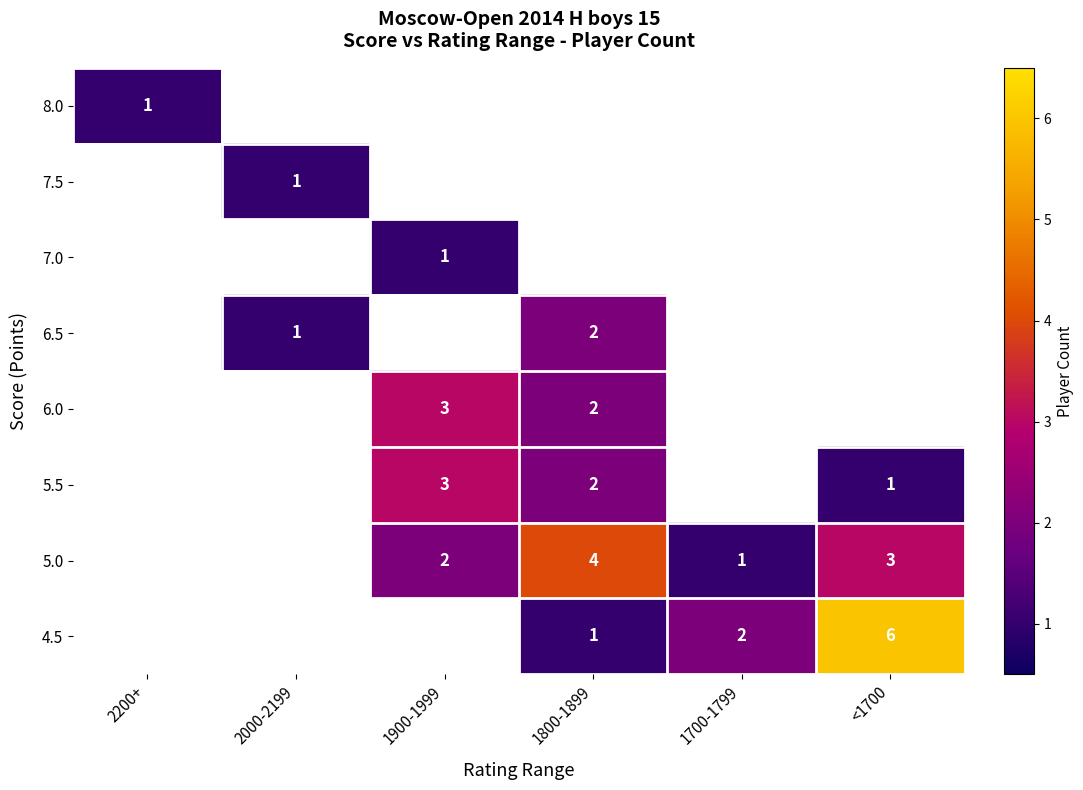

The 7.0 series shows 1 at 1900-1999. True or false?

True